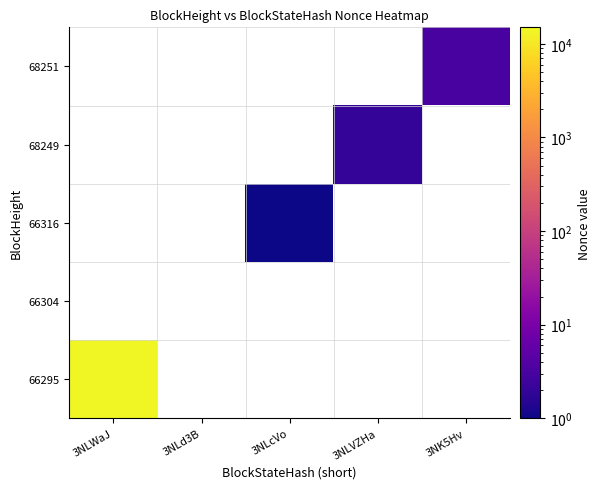

Which category has the highest value across all series?

3NLWaJ